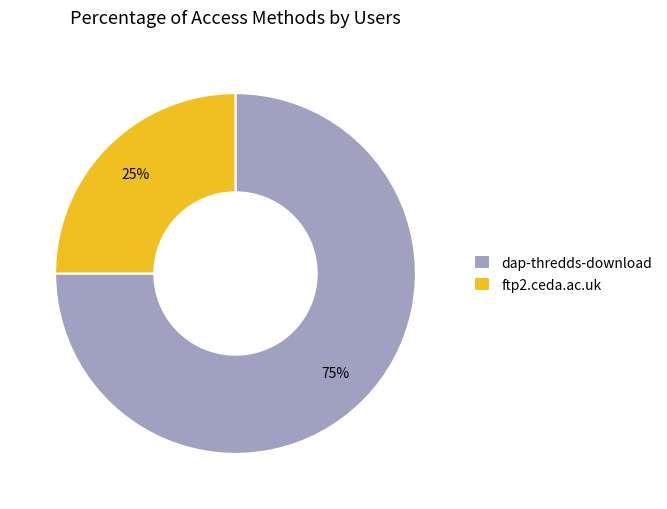

Is there a majority slice in this chart?

Yes